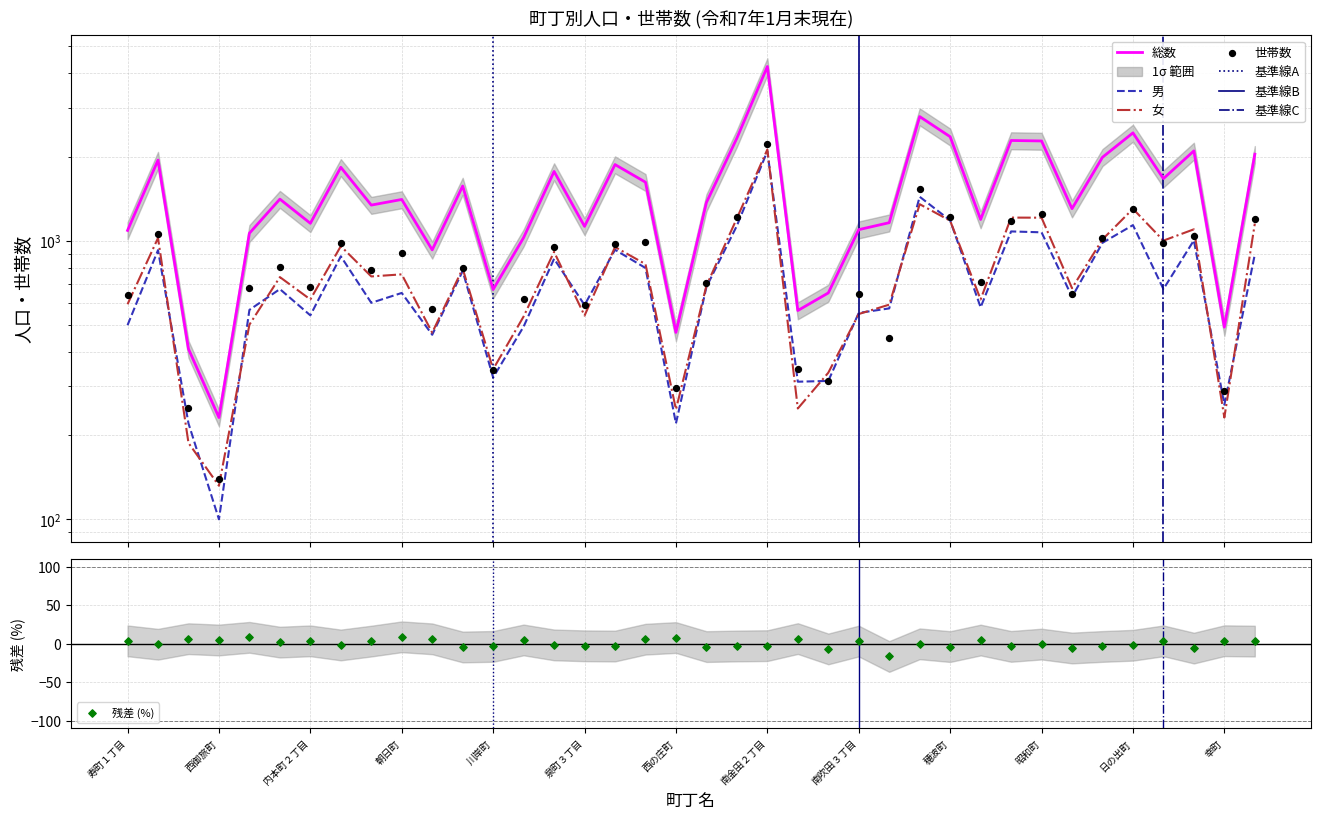

Which series reaches the minimum Y coordinate?

男